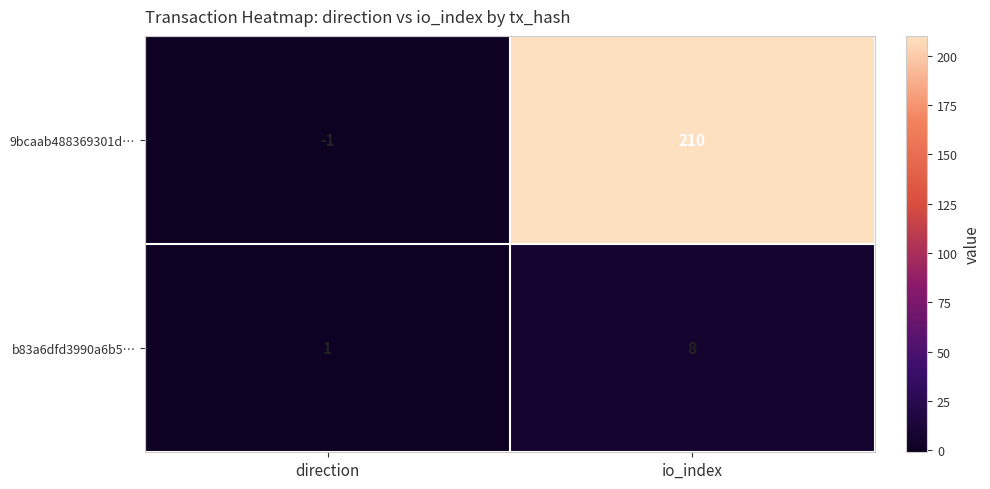

Where is b83a6dfd3990a6b5… nearest to the value 4?

direction